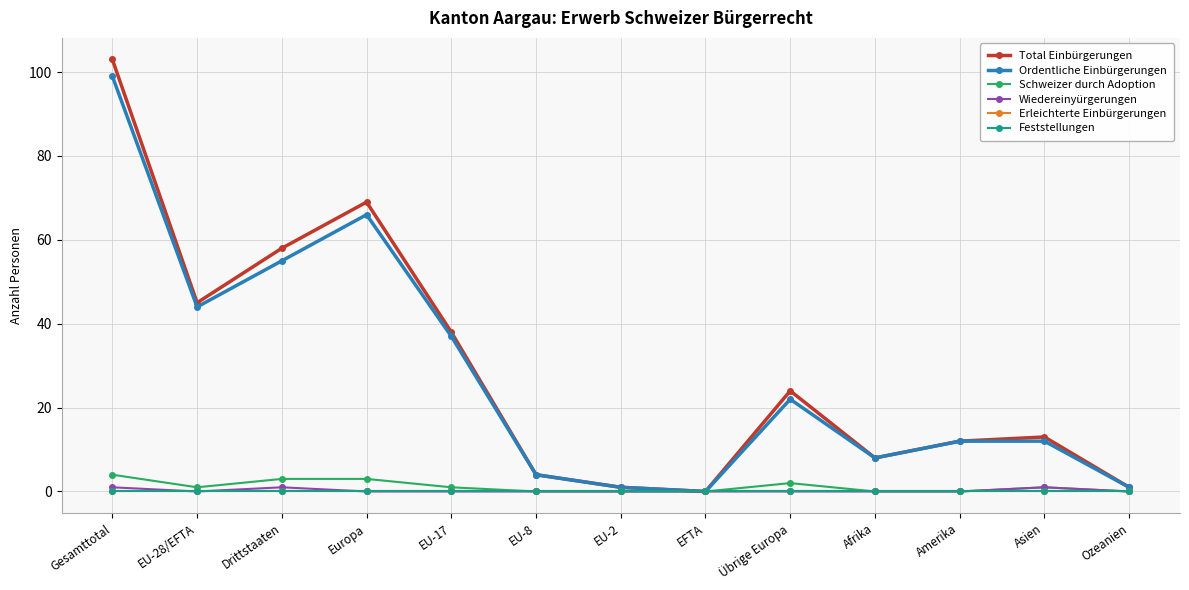

Is this an area chart (filled region under the line)?

No